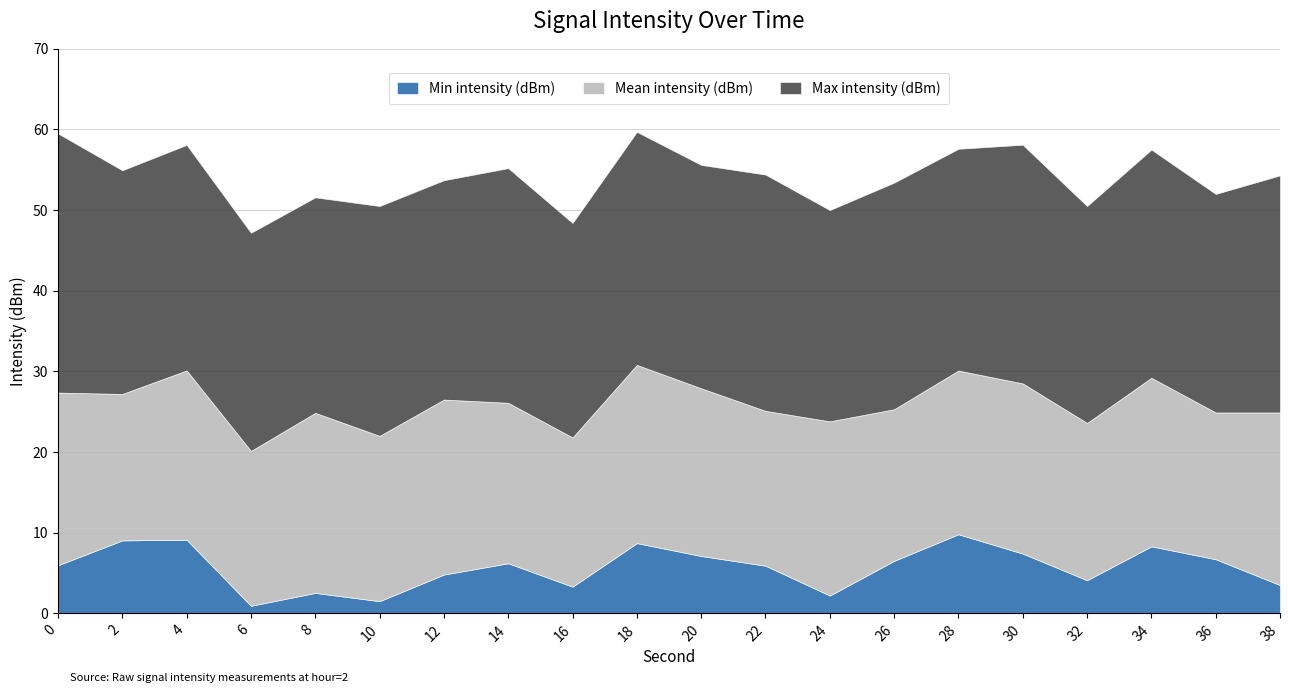

Is it true that Min intensity (dBm) equals 9.1 at 4?

True